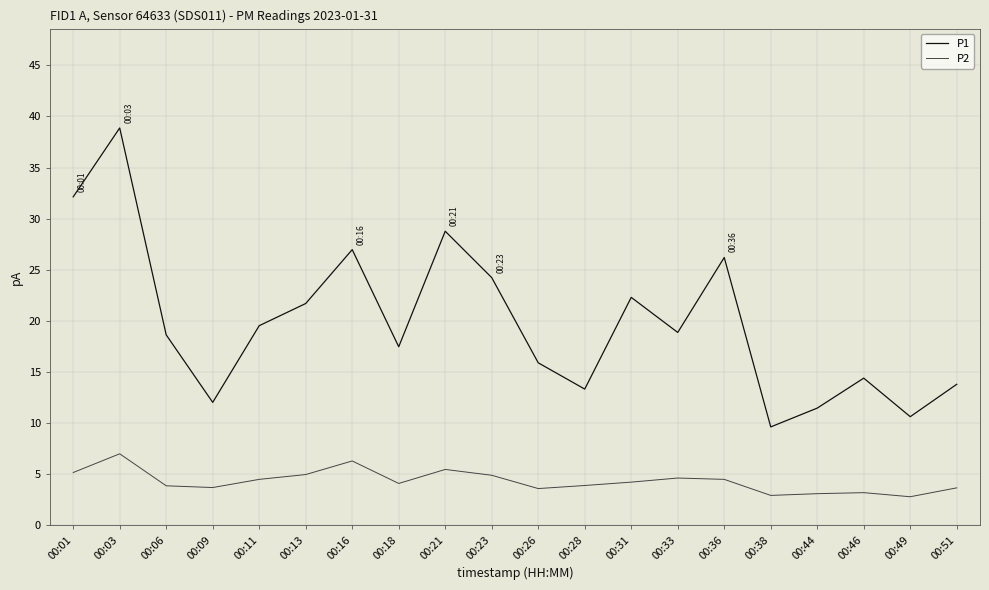

Is the value of P1 at 00:23 greater than the value of P2 at 00:28?

Yes